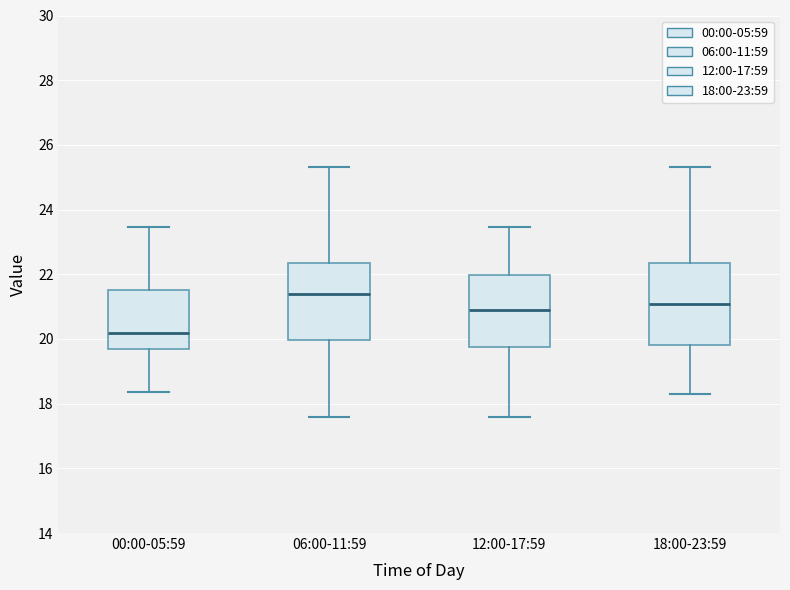

Where is the lower edge of the box for 18:00-23:59 on the y-axis? The values are not printed on the chart, so give them approximately, as read against the axis.

19.8